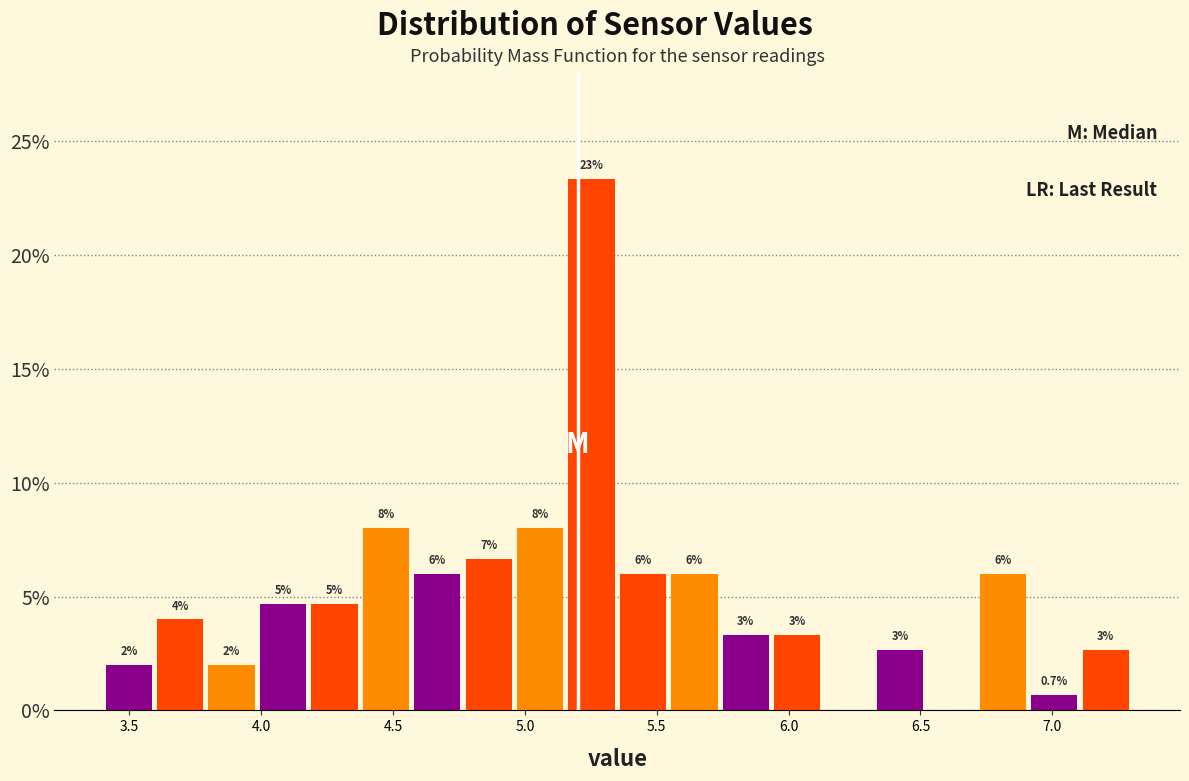

Around what value on the x-axis is the tallest bar? Give the approximate position of its centre, as read against the axis.

5.25